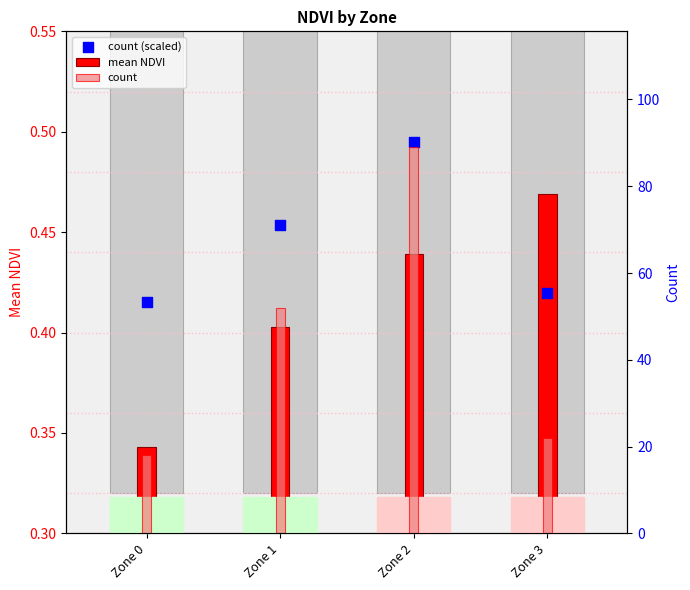

Which series reaches the maximum Y coordinate?

count